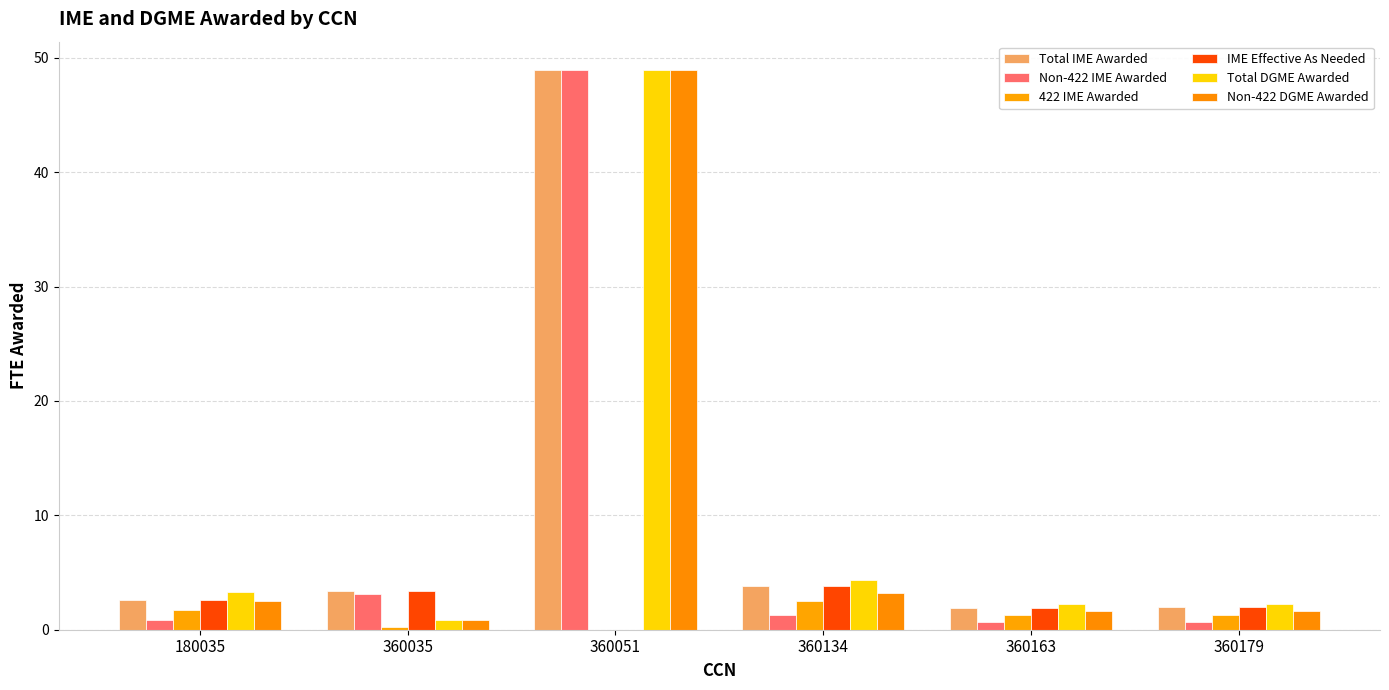

Is the value of Non-422 DGME Awarded at 360163 greater than the value of Total IME Awarded at 180035?

No